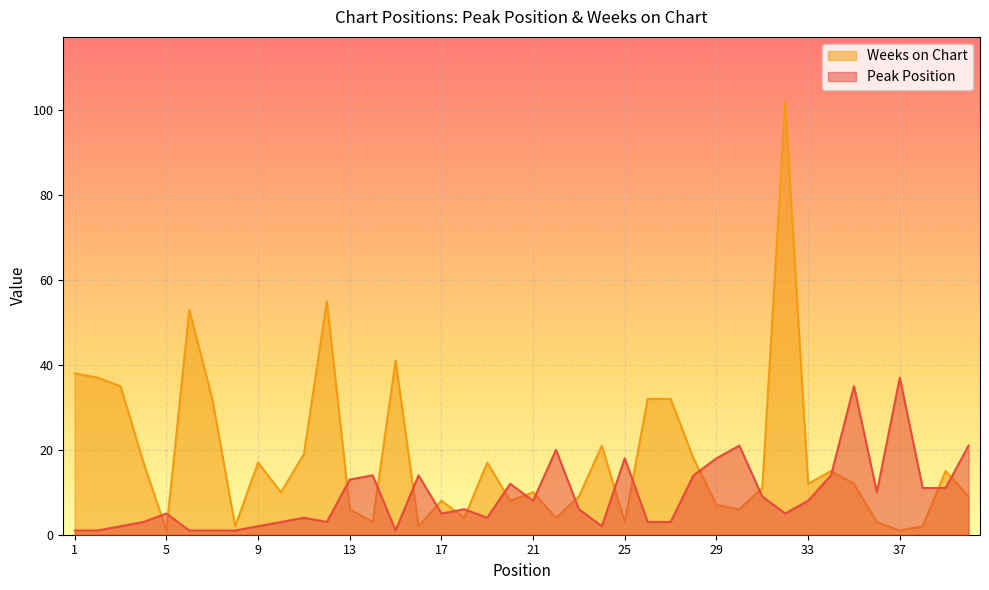

List the labels in order of Weeks on Chart value, largest first.

32, 12, 6, 15, 1, 2, 3, 7, 26, 27, 24, 11, 28, 4, 9, 19, 34, 39, 33, 35, 31, 10, 21, 23, 40, 17, 20, 29, 13, 30, 18, 22, 14, 25, 36, 8, 16, 38, 5, 37